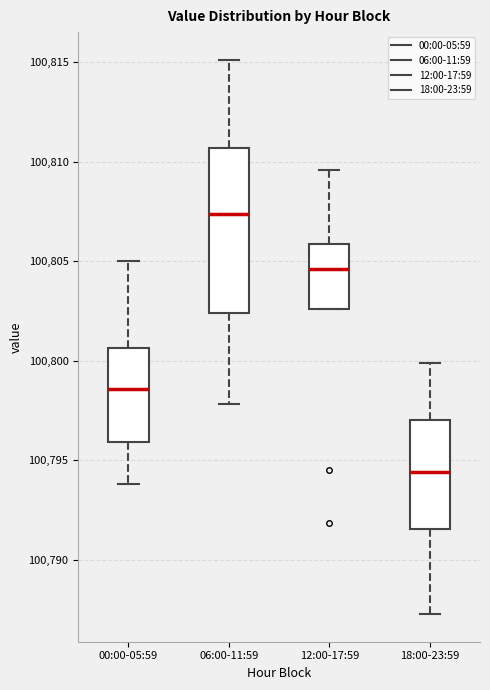

Where is the upper edge of the box for 12:00-17:59 on the y-axis? The values are not printed on the chart, so give them approximately, as read against the axis.

100806.0